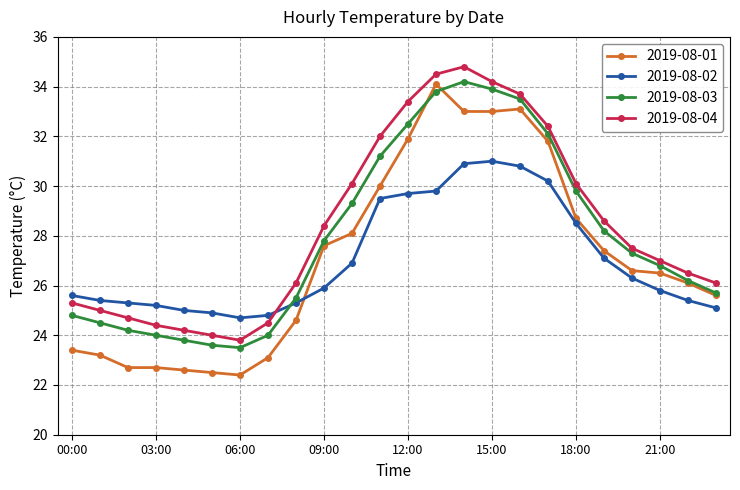

In 2019-08-04, how many points are lower than both neighbors (excluding endpoints)?

1